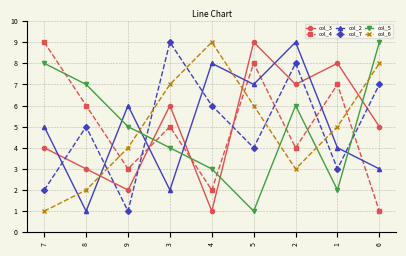

What is the value of the col_6 point at the 7th from the left?

3